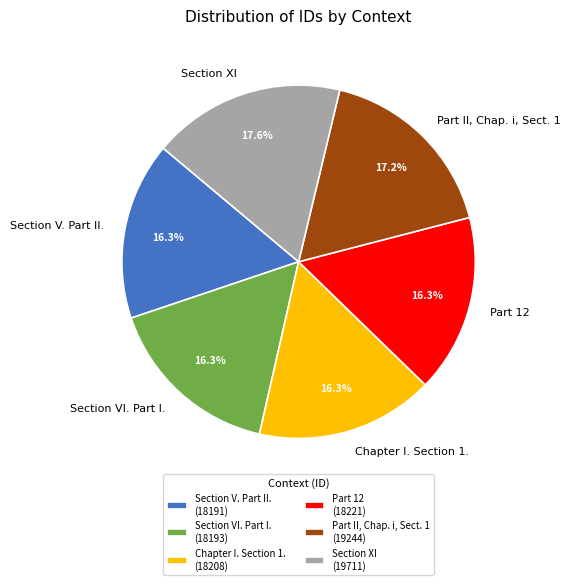

What percentage is NOT represented by Part II, Chap. i, Sect. 1?

82.8%